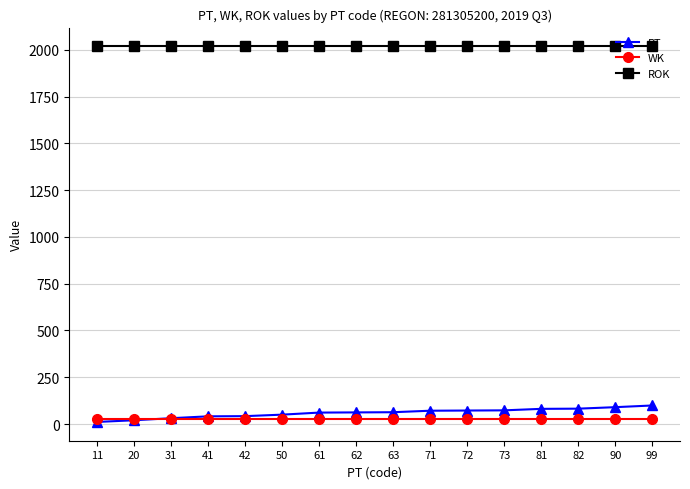

Is it true that ROK equals 2019 at 90?

True